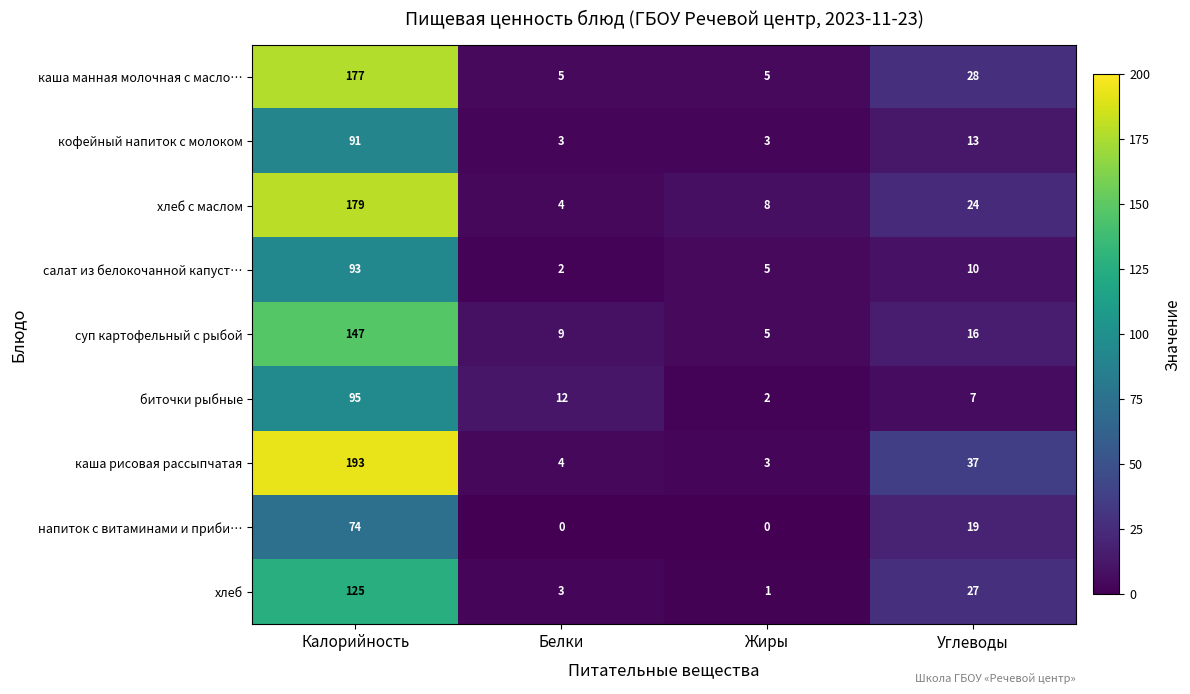

What is the maximum value for каша рисовая рассыпчатая?

193